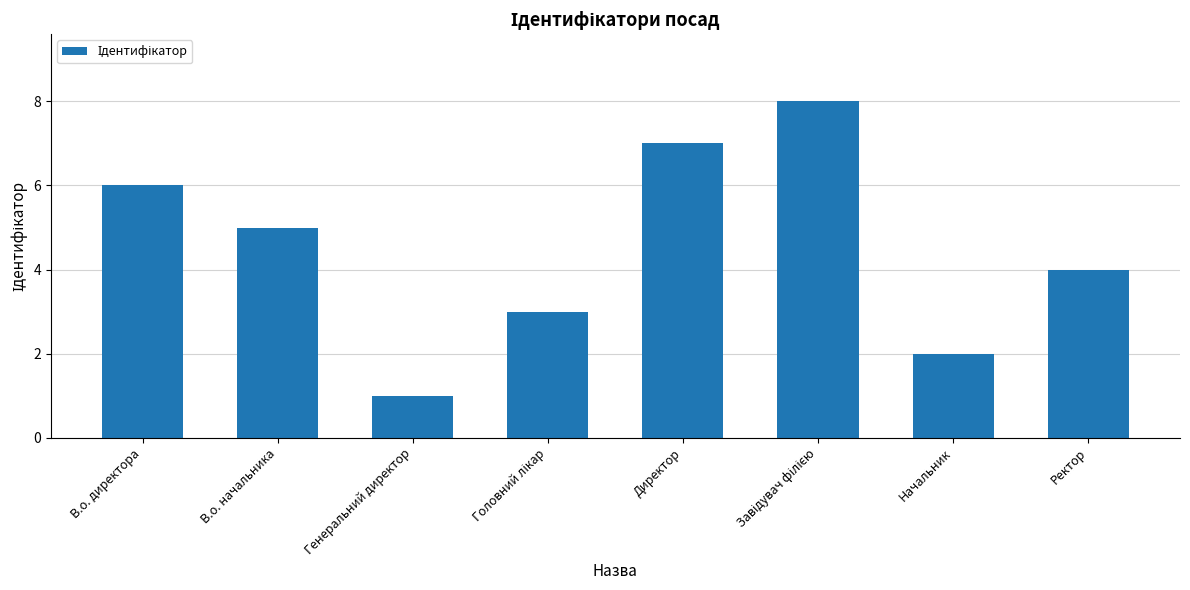

What is the label of the 7th bar from the right?

В.о. начальника